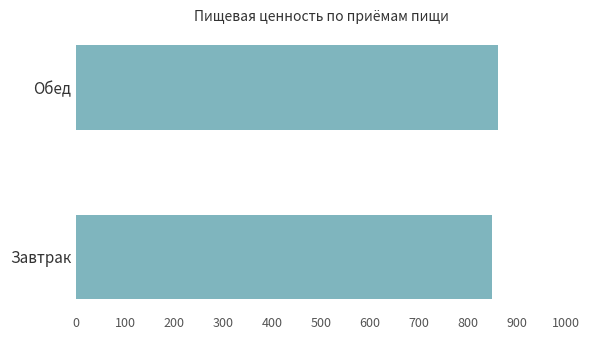

The value at Завтрак is 1248.6. True or false?

False